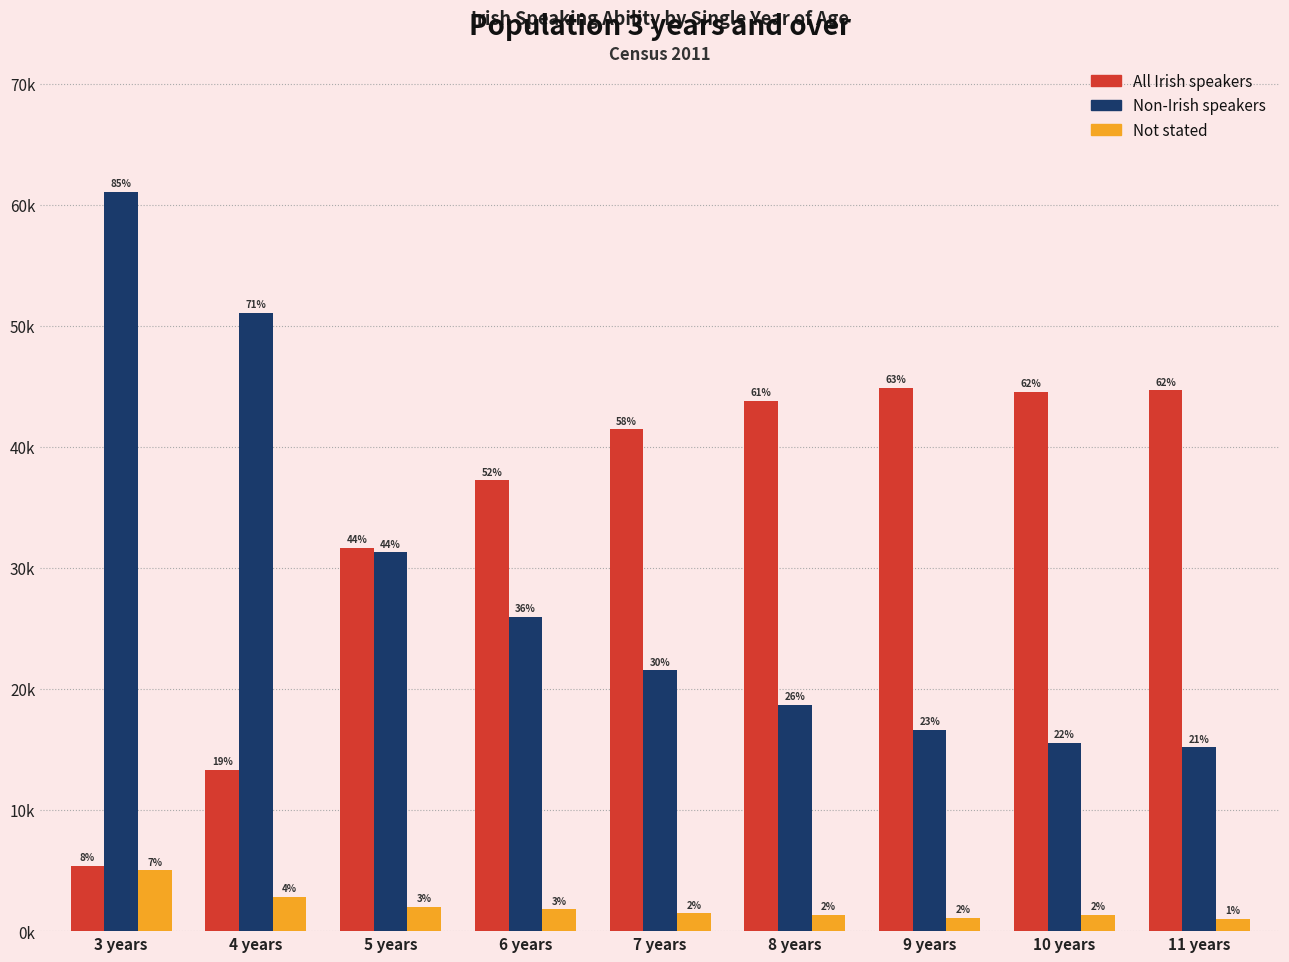

What is the label of the 9th bar from the left?

11 years